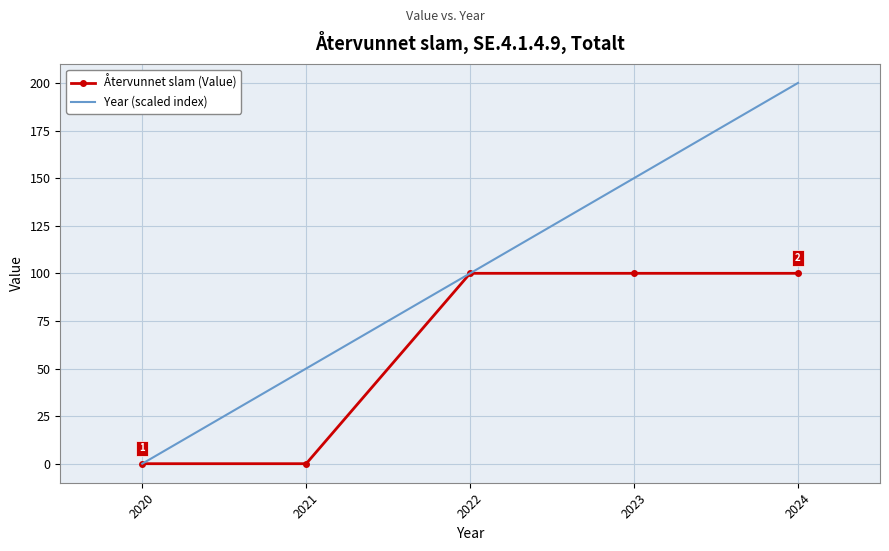

At how many categories does at least one series exceed 106?

2